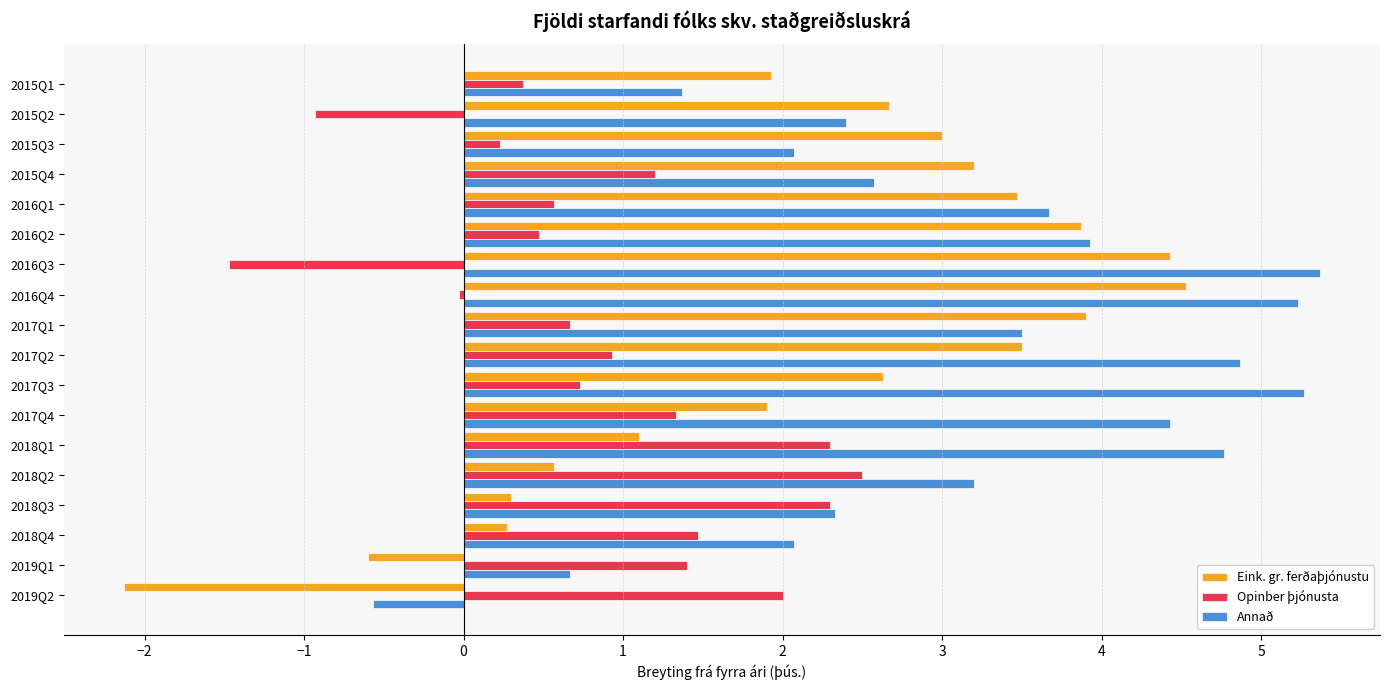

At which label does Eink. gr. ferðaþjónustu reach its minimum?

2019Q2